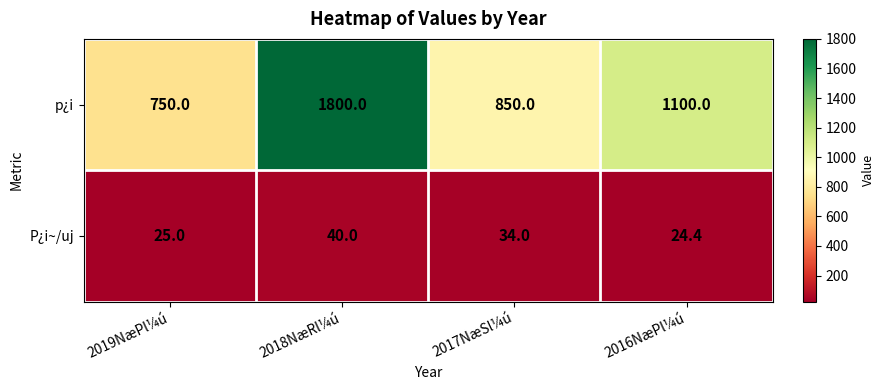

What is the total value across all series at 2018NæRl¼ú?

1840.0